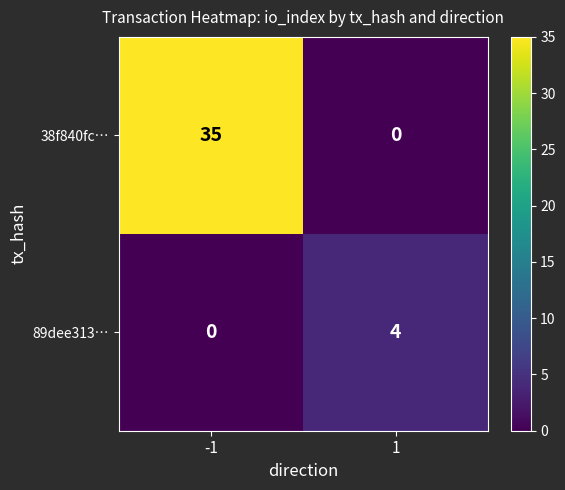

What is the average value of the 38f840fc… series?

18